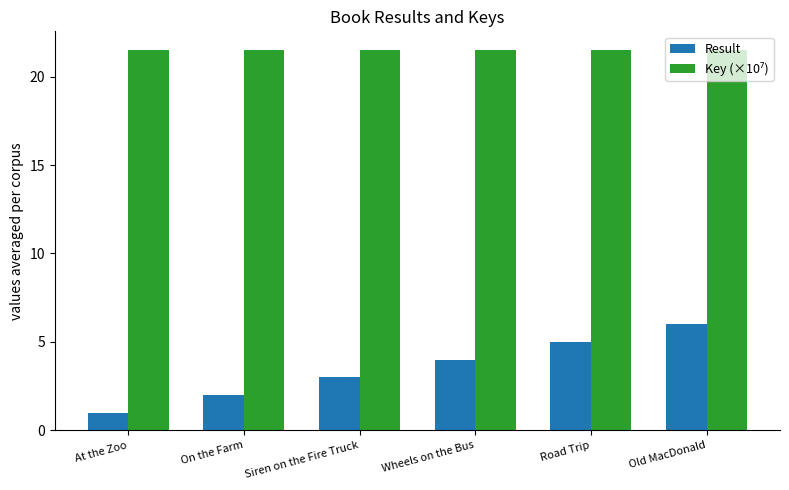

What is the value of the Result bar at the 4th from the left?

4.0